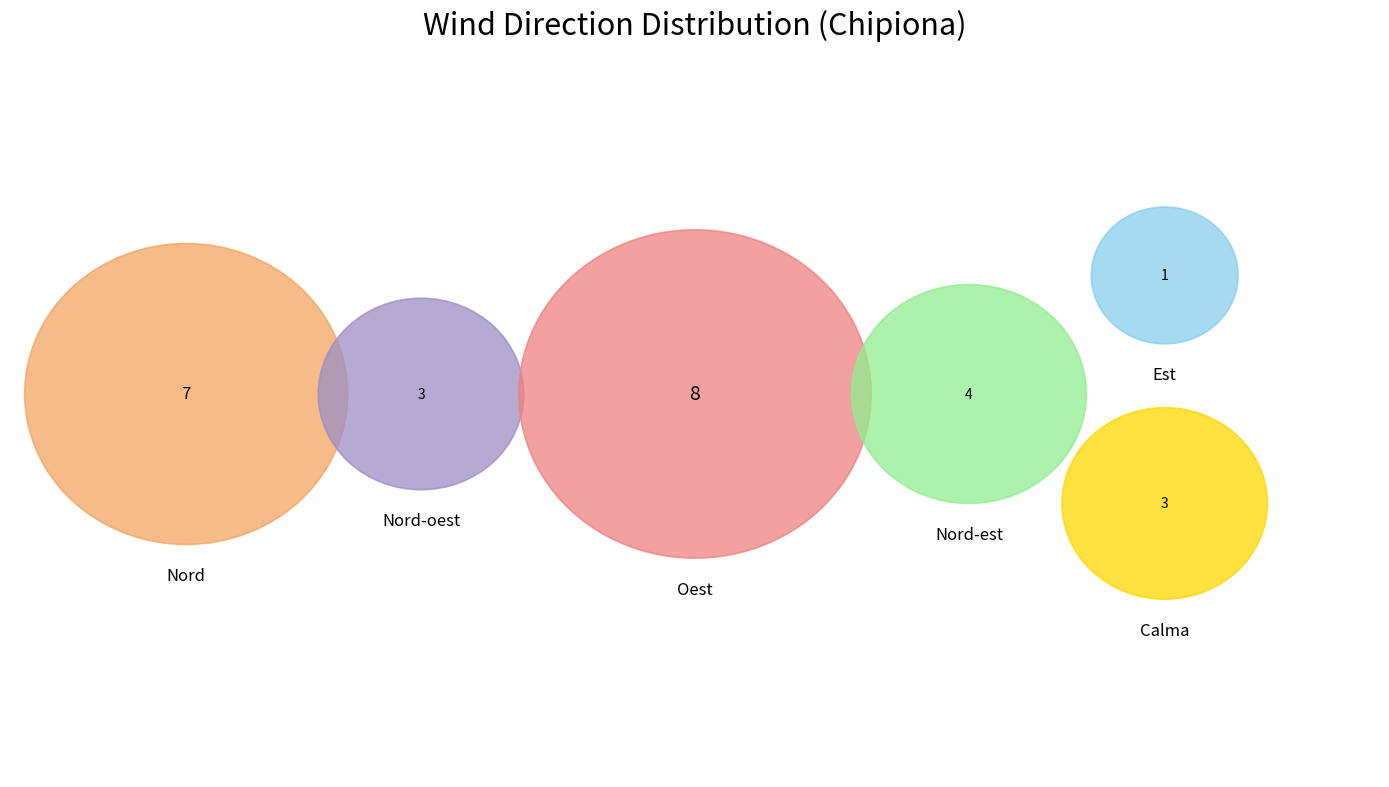

How many slices are in this pie chart?

6